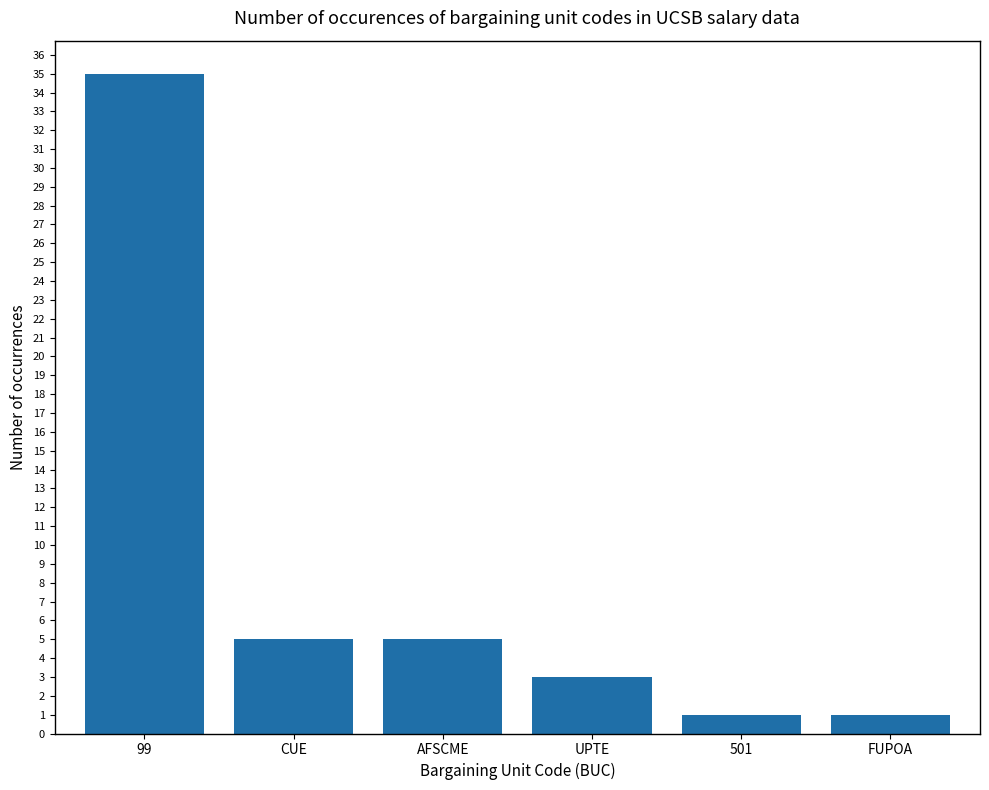

Reading right to left, extract all data points from this chart.

FUPOA=1	501=1	UPTE=3	AFSCME=5	CUE=5	99=35